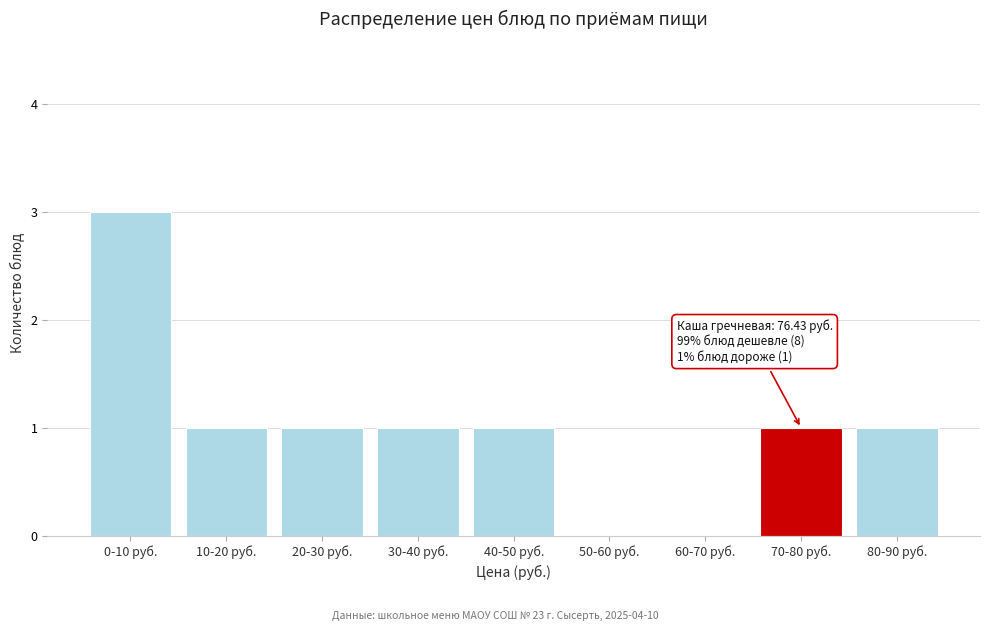

Reading left to right, transcribe all the data shown in this chart.

0-10 руб.=3	10-20 руб.=1	20-30 руб.=1	30-40 руб.=1	40-50 руб.=1	50-60 руб.=0	60-70 руб.=0	70-80 руб.=1	80-90 руб.=1